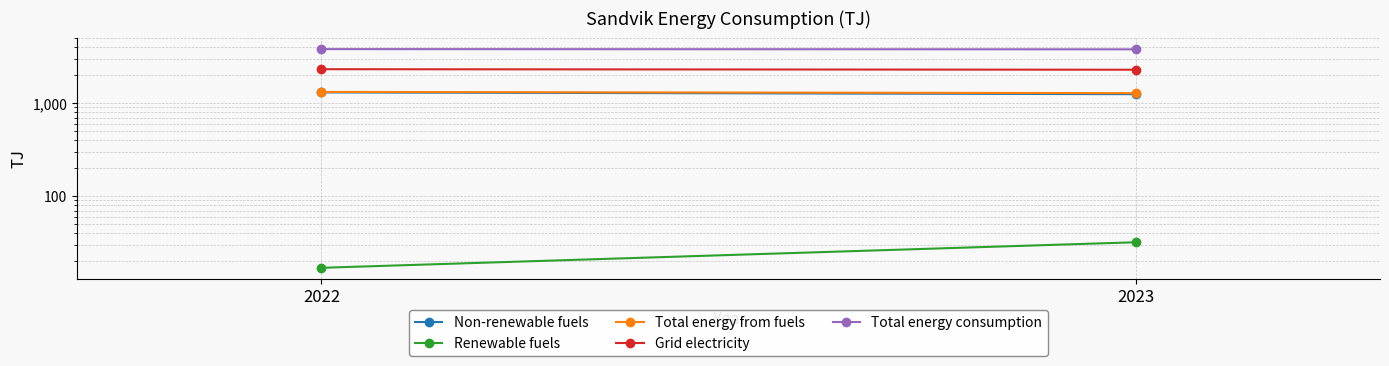

What is the sum of all Grid electricity values?

4612